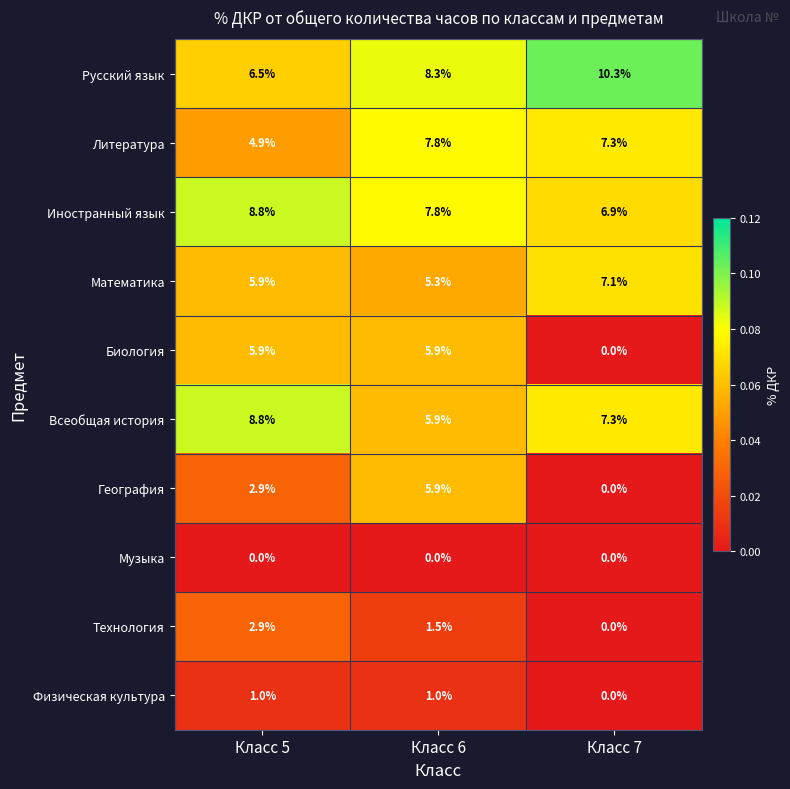

What is the spread (max minus min) of values at Класс 5?

8.8